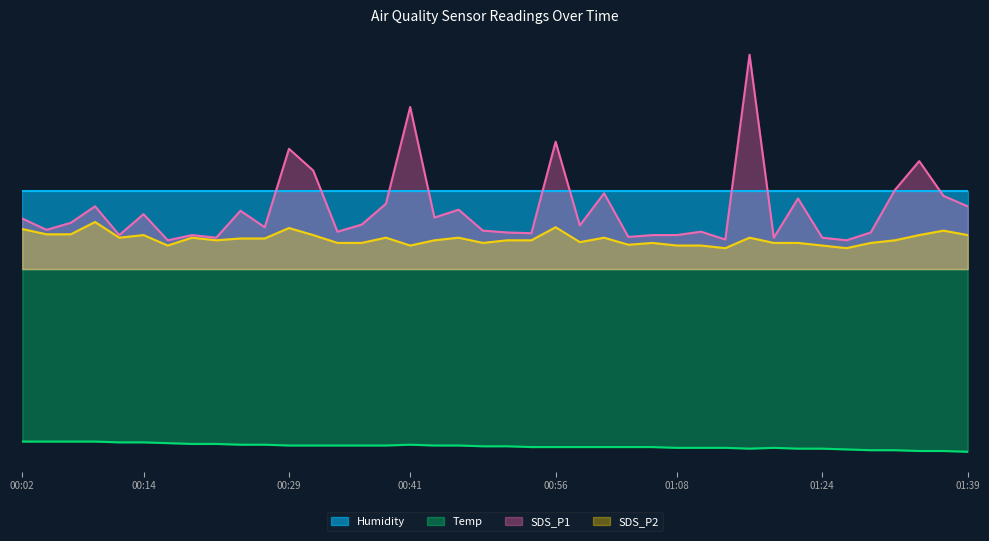

What are all the series names shown in the legend?

Humidity, Temp, SDS_P1, SDS_P2